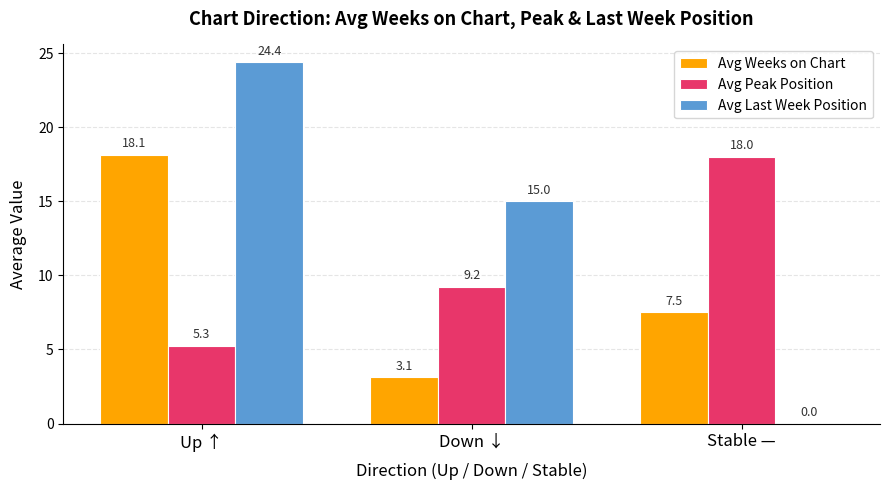

Which series has the largest range (max minus min)?

Avg Last Week Position